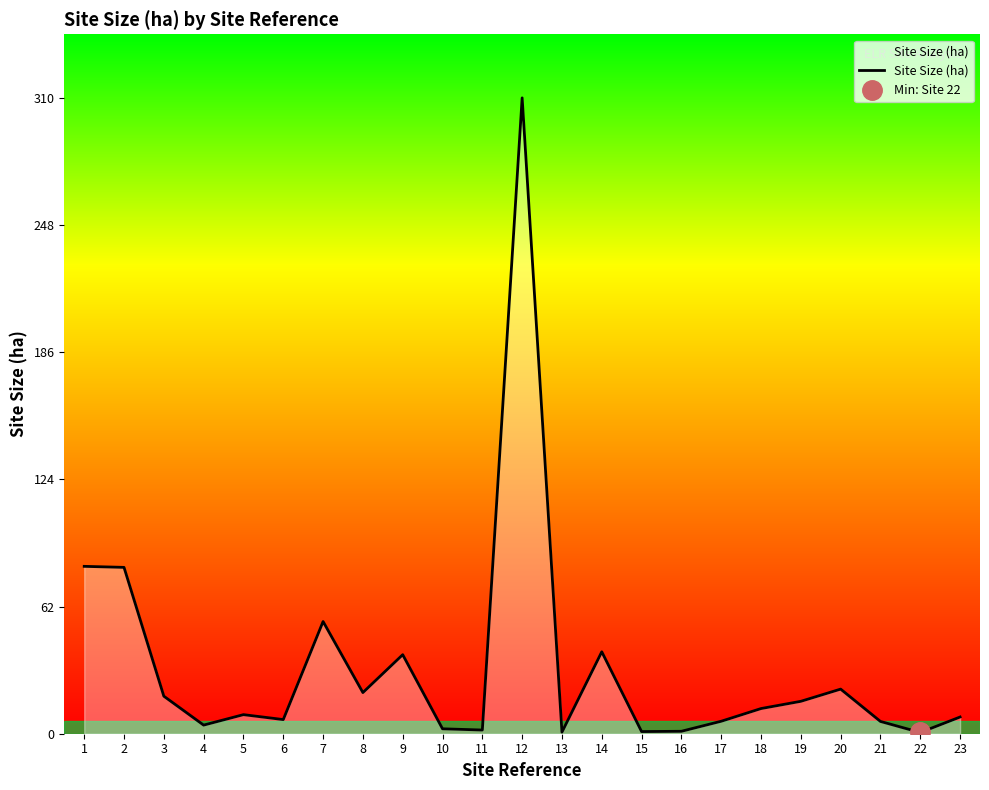

Reading right to left, list all the values displayed in this chart.

8.2	0.6	6.0	21.8	15.8	12.3	6.1	1.2	1.1	39.9	0.8	310.0	1.8	2.4	38.5	20.1	54.7	6.9	9.3	4.2	18.3	81.1	81.6